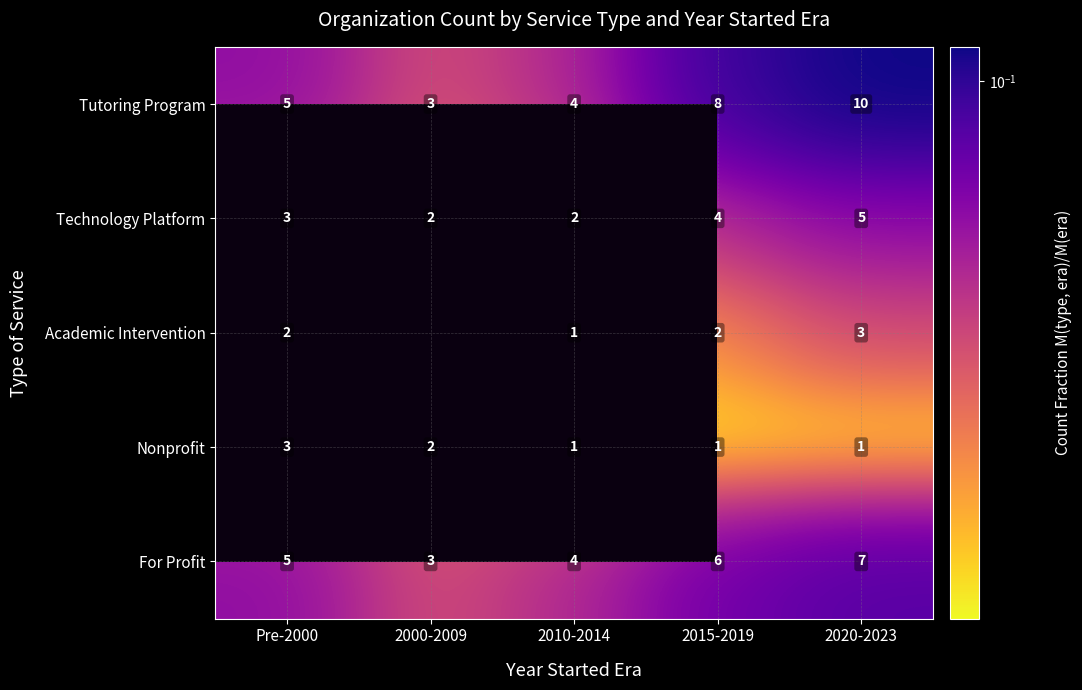

Rank the series at 2020-2023 from lowest to highest value.

Nonprofit, Academic Intervention, Technology Platform, For Profit, Tutoring Program